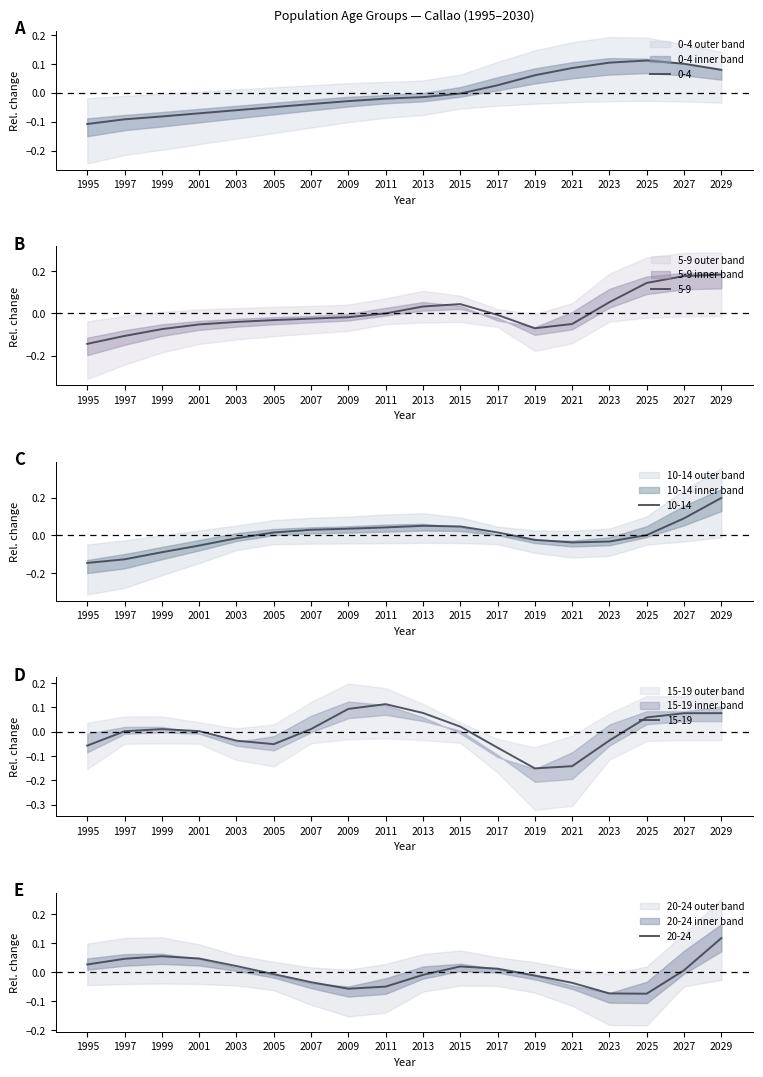

Where is 20-24 nearest to the value 0?

2005